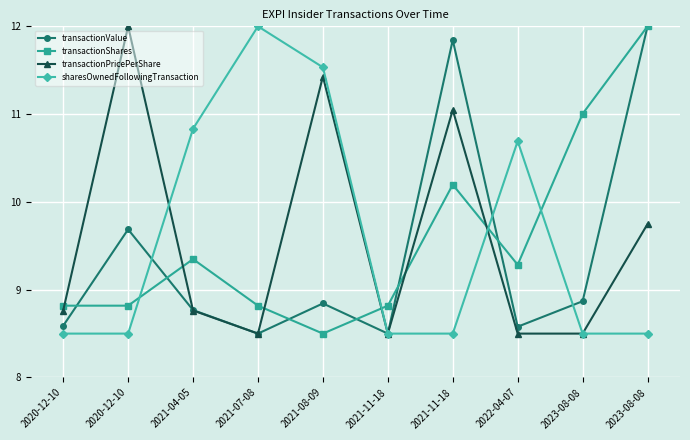

What is the spread (max minus min) of values at 2022-04-07?

2.2